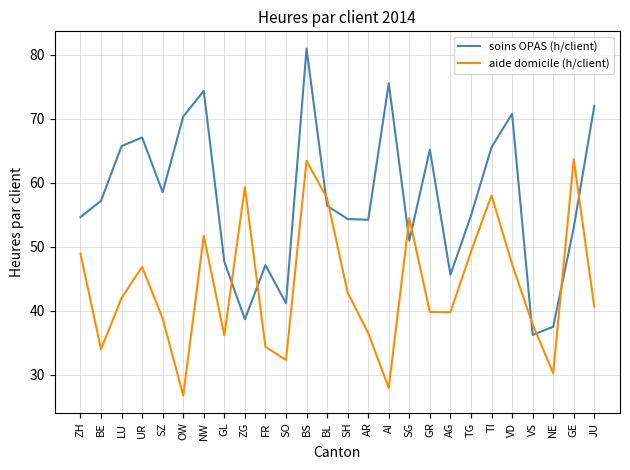

What is the maximum value for soins OPAS (h/client)?

80.9